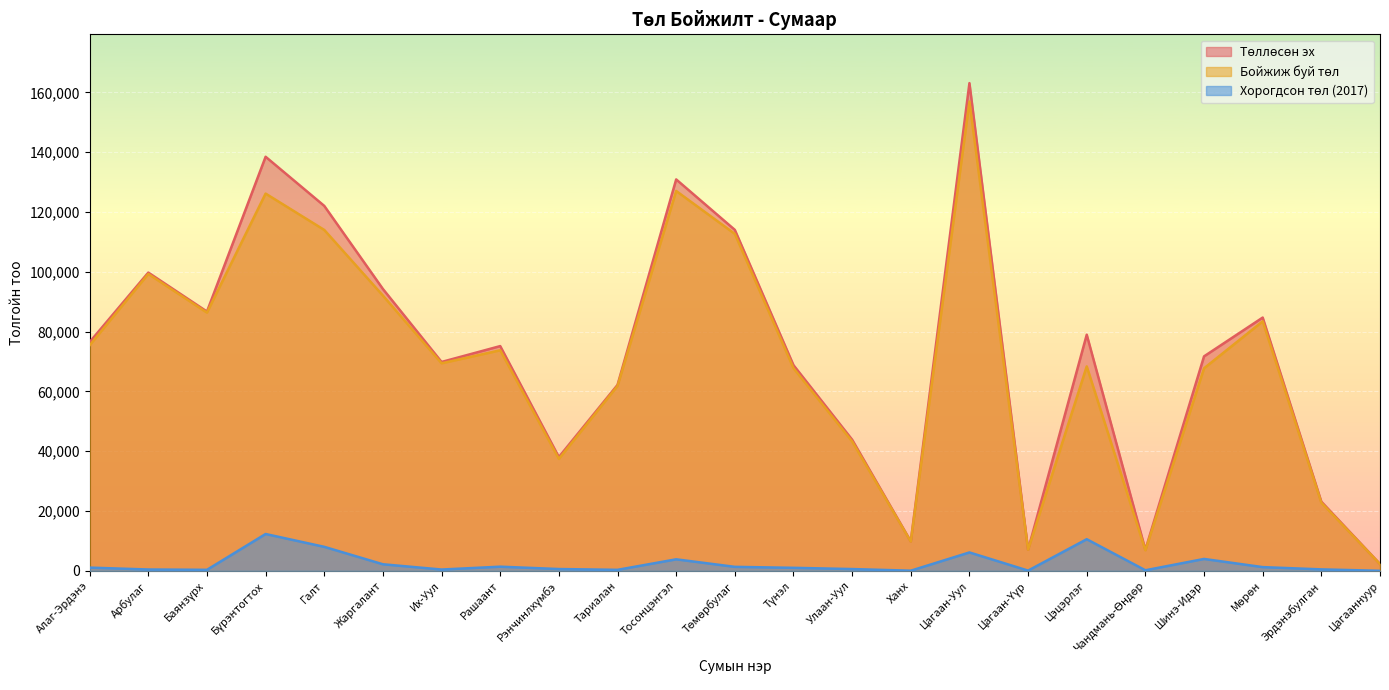

True or false: Бойжиж буй төл and Төллөсөн эх intersect in this chart.

False